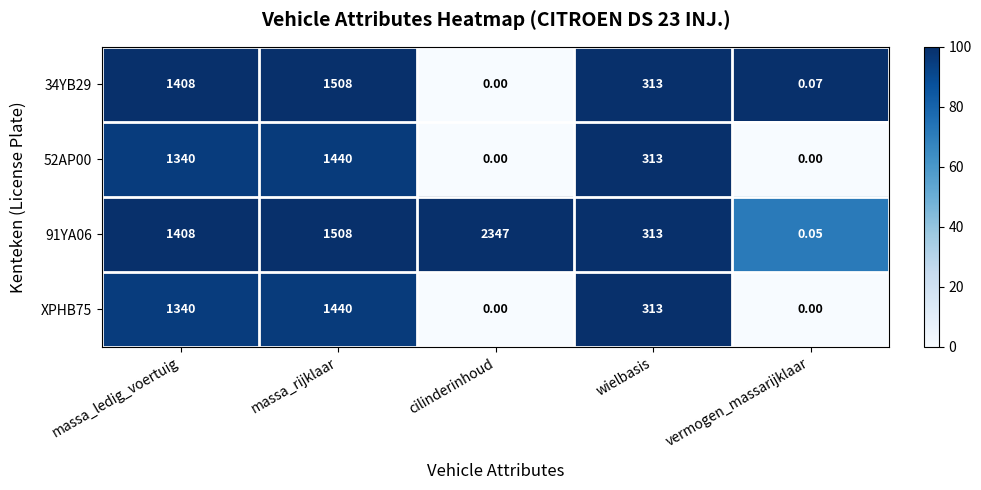

At which label is XPHB75 closest to 720?

wielbasis